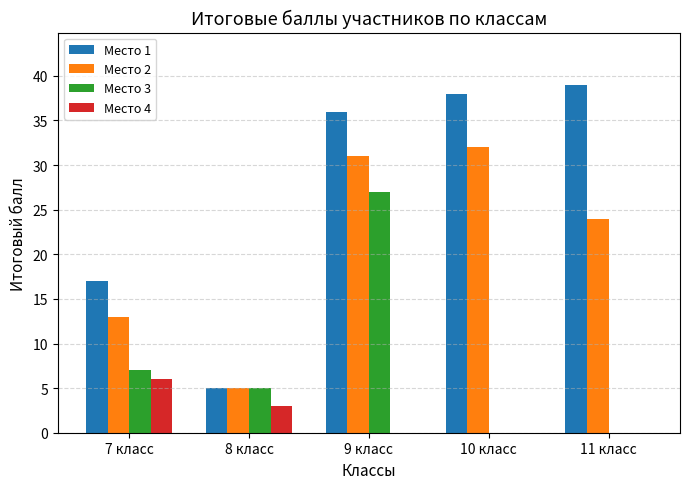

The Место 1 series shows 38 at 10 класс. True or false?

True